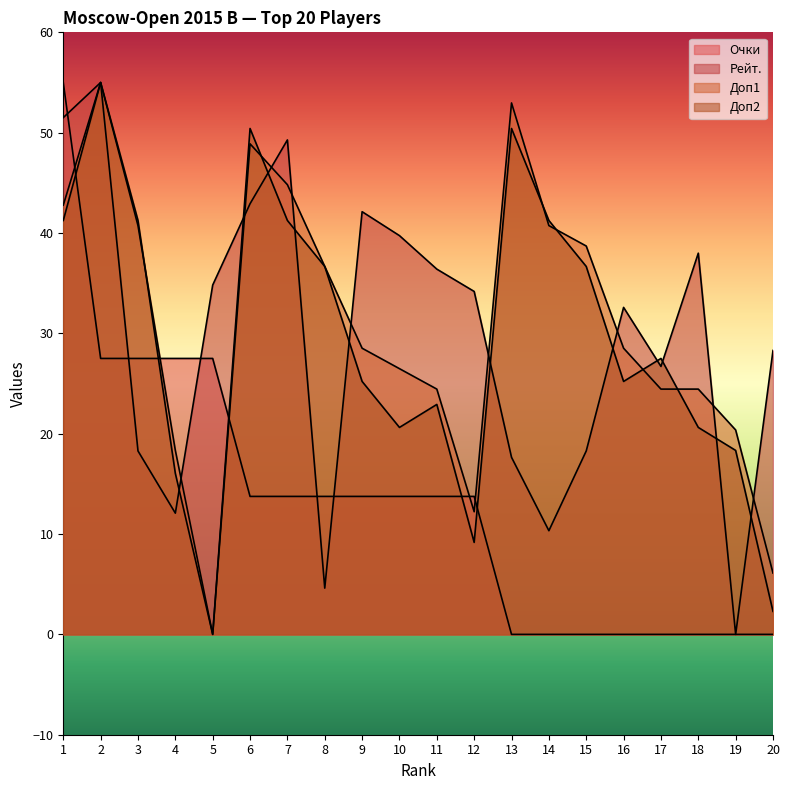

How many values in the Доп2 series are below 27?

10